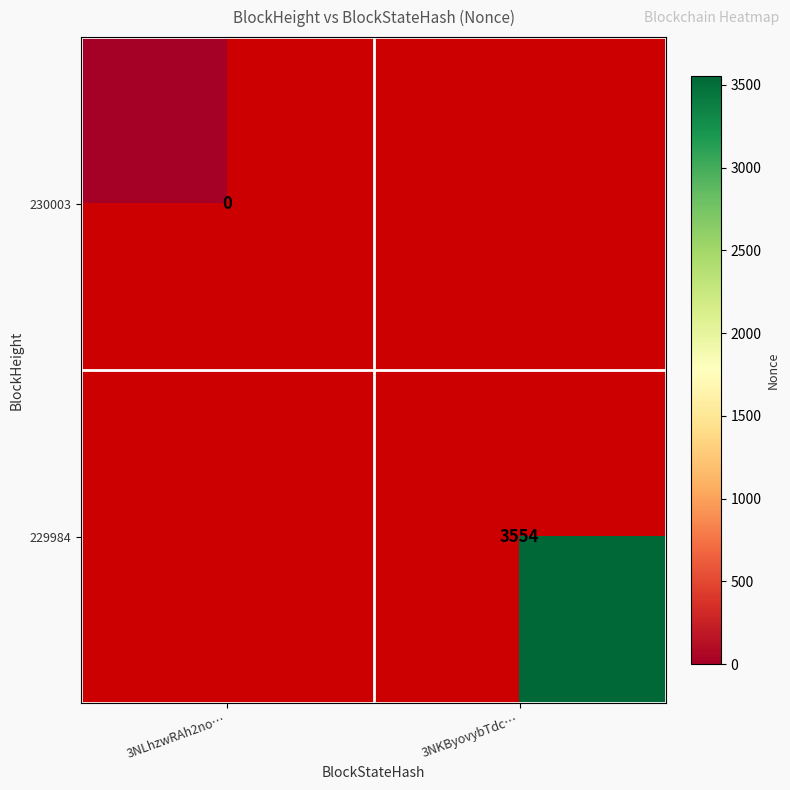

The 229984 series shows 5098 at 3NKByovybTdc…. True or false?

False